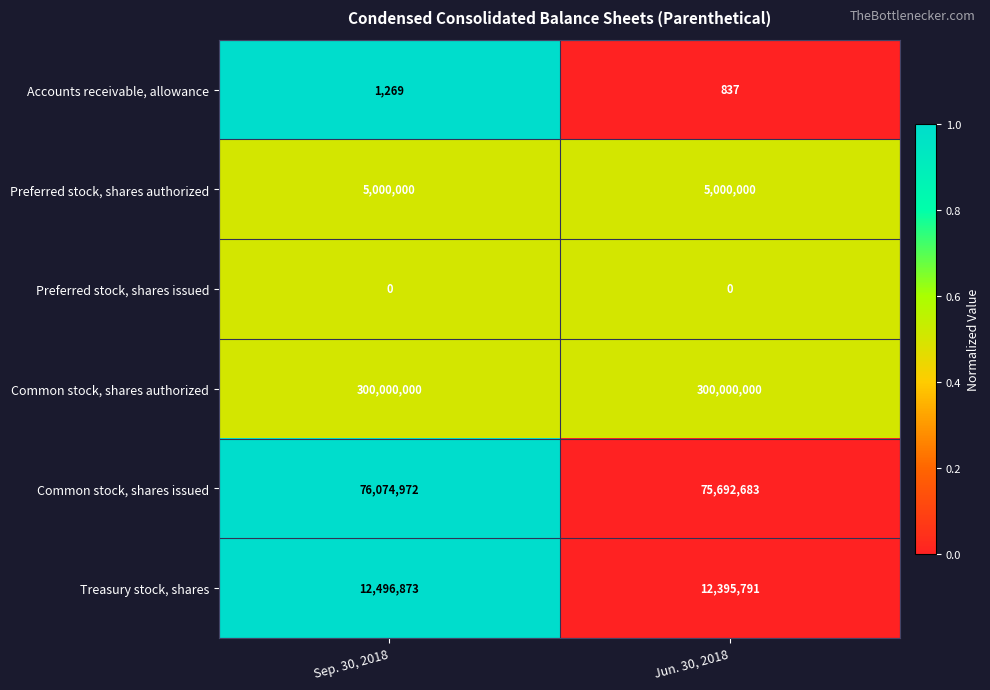

What is the average value of the Common stock, shares authorized series?

300000000